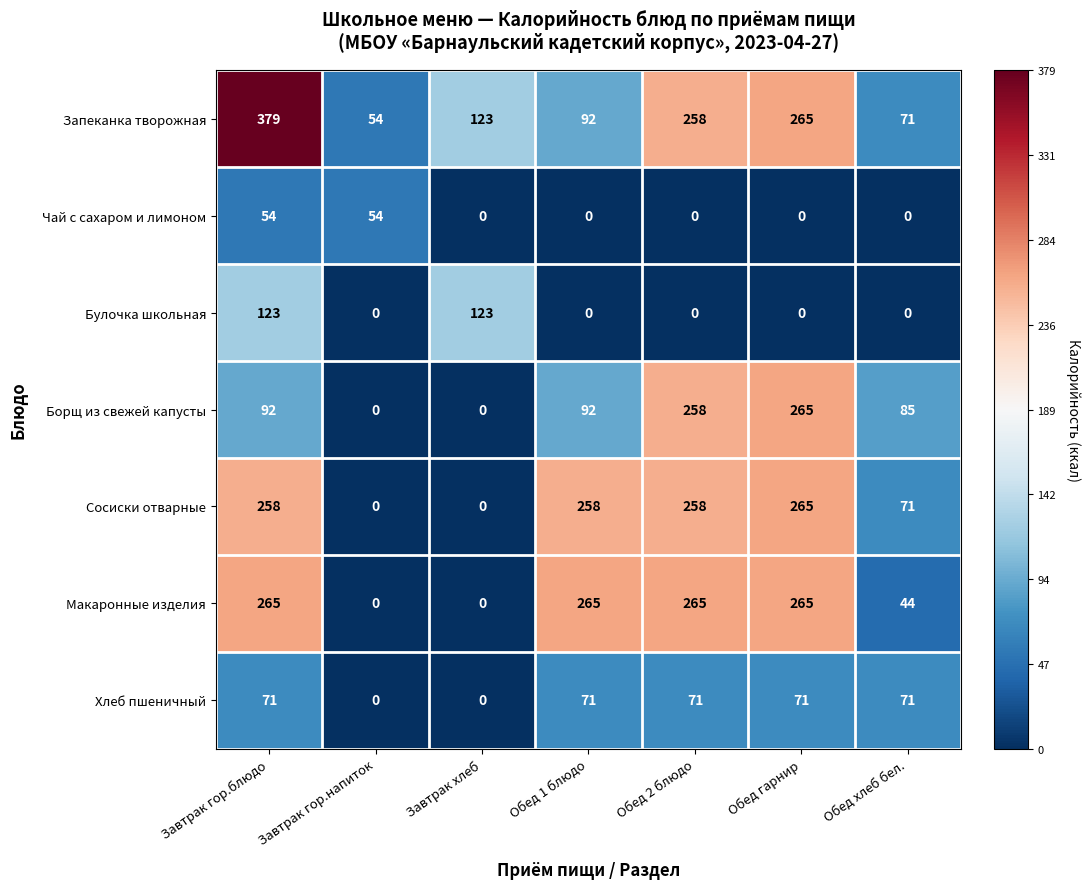

What is the difference between the maximum and minimum values in the Макаронные изделия series?

265